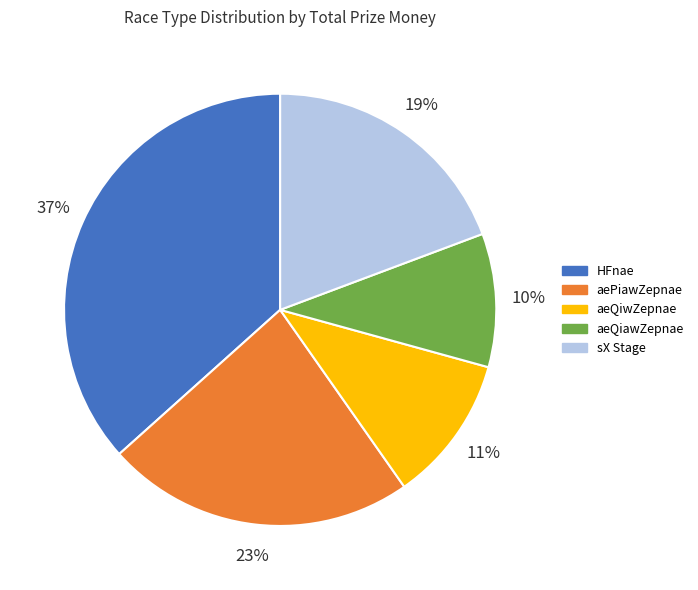

How many segments does this pie chart have?

5